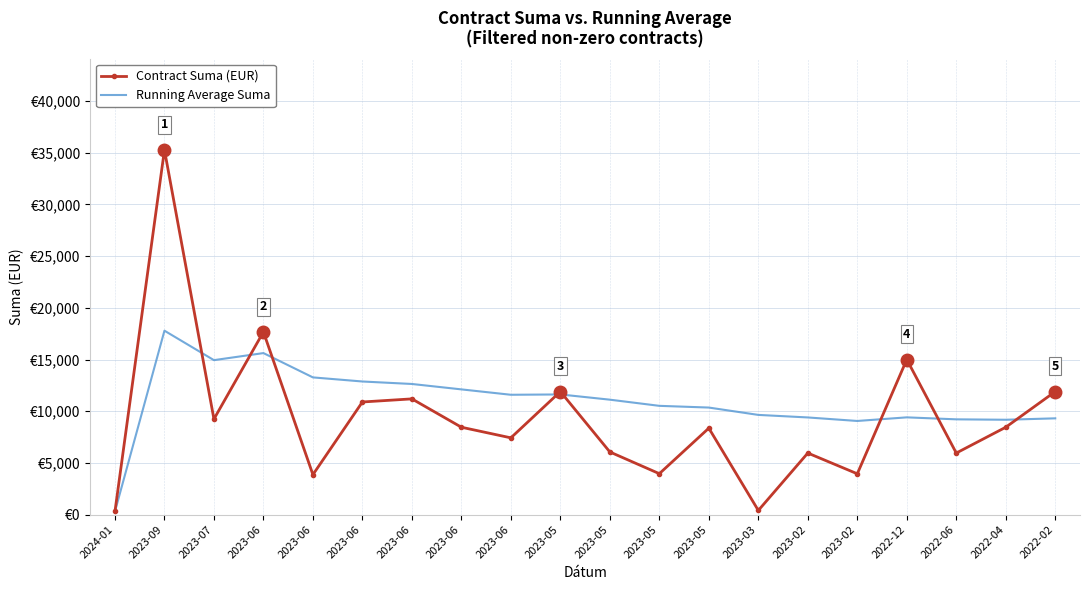

After their last crossing, which series has the higher values: Running Average Suma or Contract Suma (EUR)?

Contract Suma (EUR)